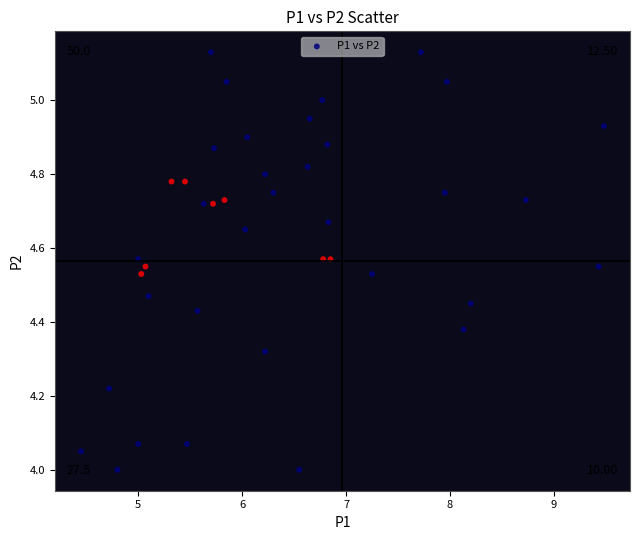

Count the number of points in this scatter plot.

40